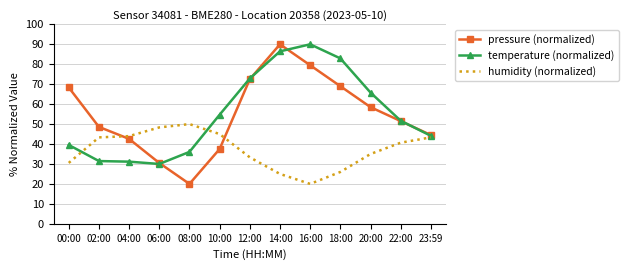

What position from the left is 16:00?

9